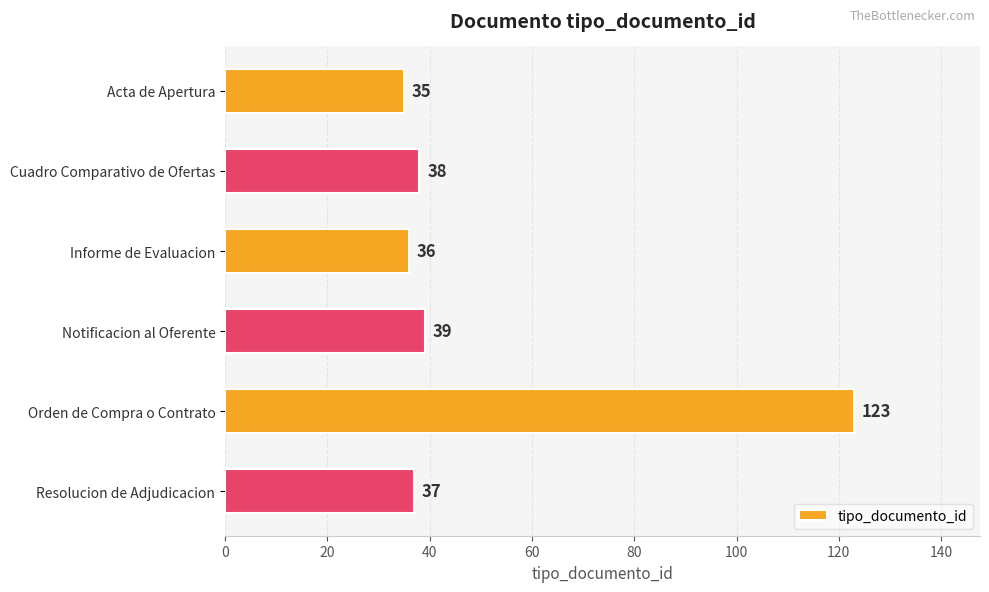

Which has a higher value, Cuadro Comparativo de Ofertas or Resolucion de Adjudicacion?

Cuadro Comparativo de Ofertas